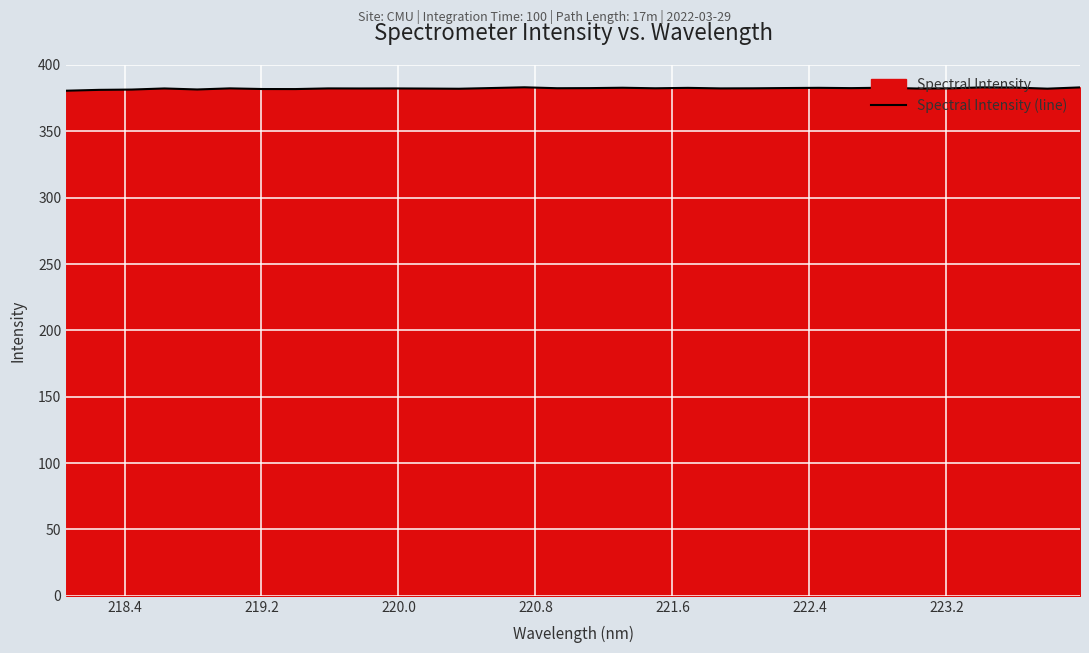

What is the greatest value displayed?

383.2